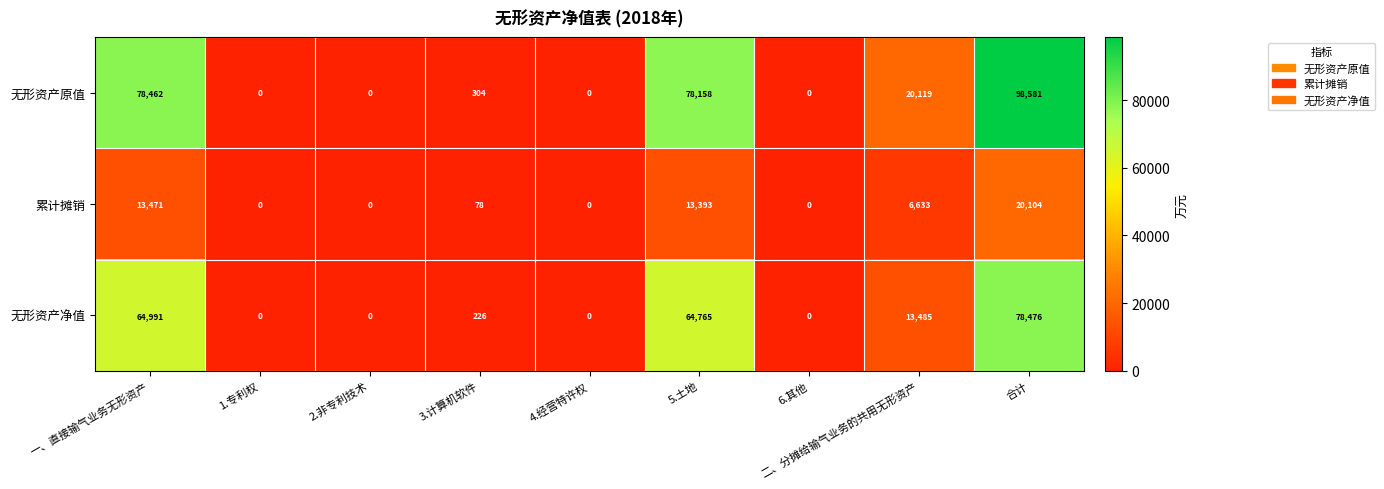

Where is 无形资产净值 nearest to the value 39238?

5.土地